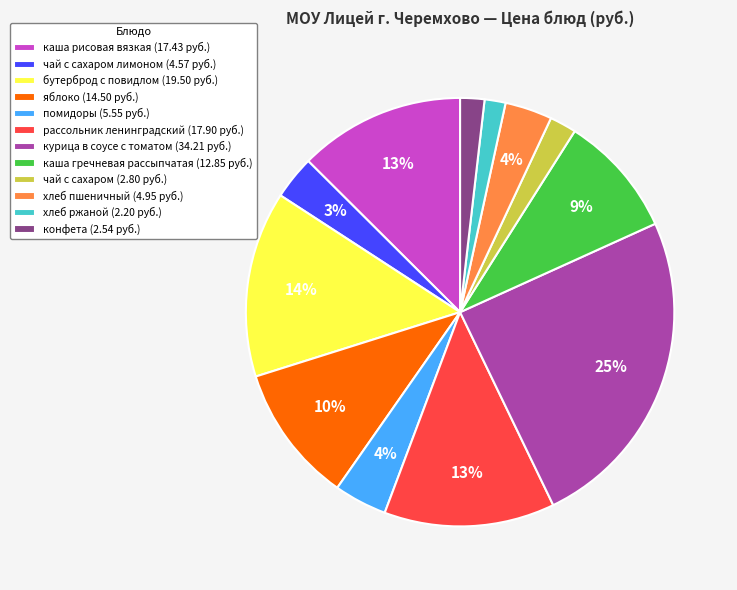

Which slice is the largest?

курица в соусе с томатом (34.21 руб.)